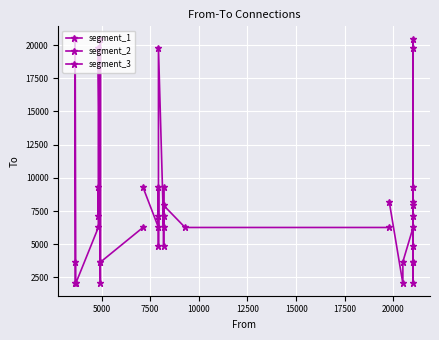

What is the sum of all values?

318572